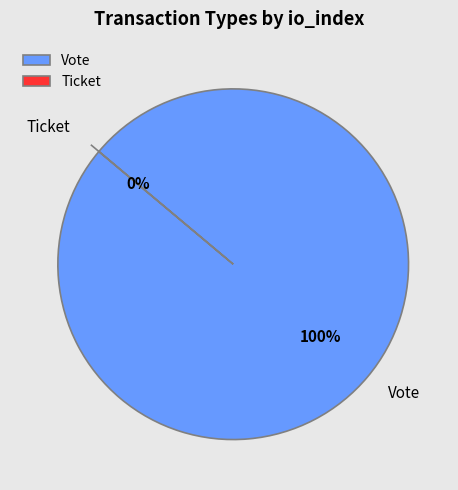

Which slice represents more than half of the pie?

Vote